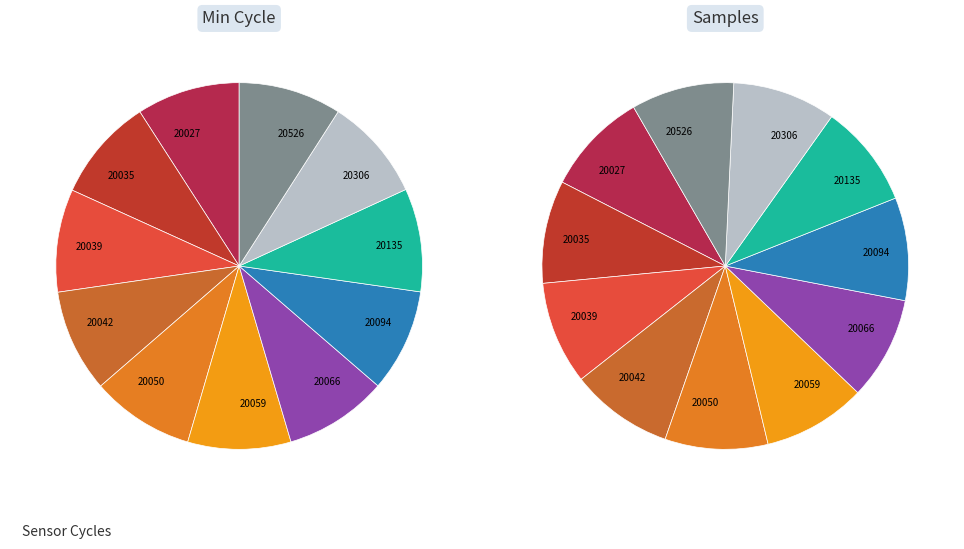

Which category has the smallest portion of the pie?

20306